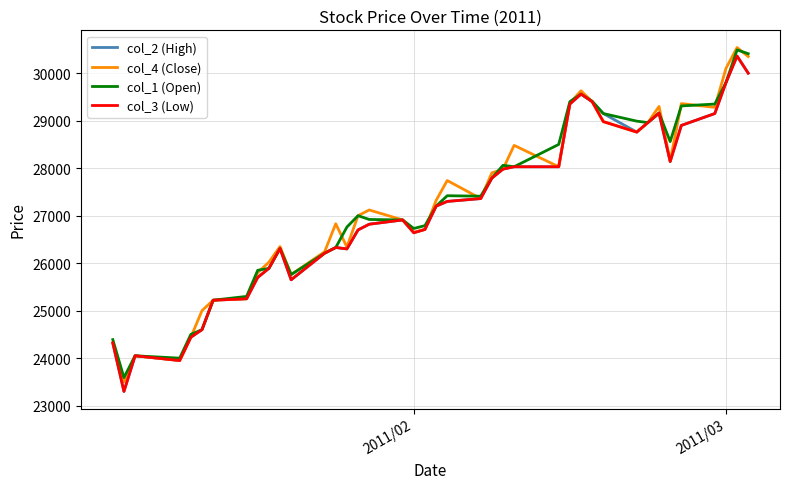

What is the minimum value shown in the chart?

23300